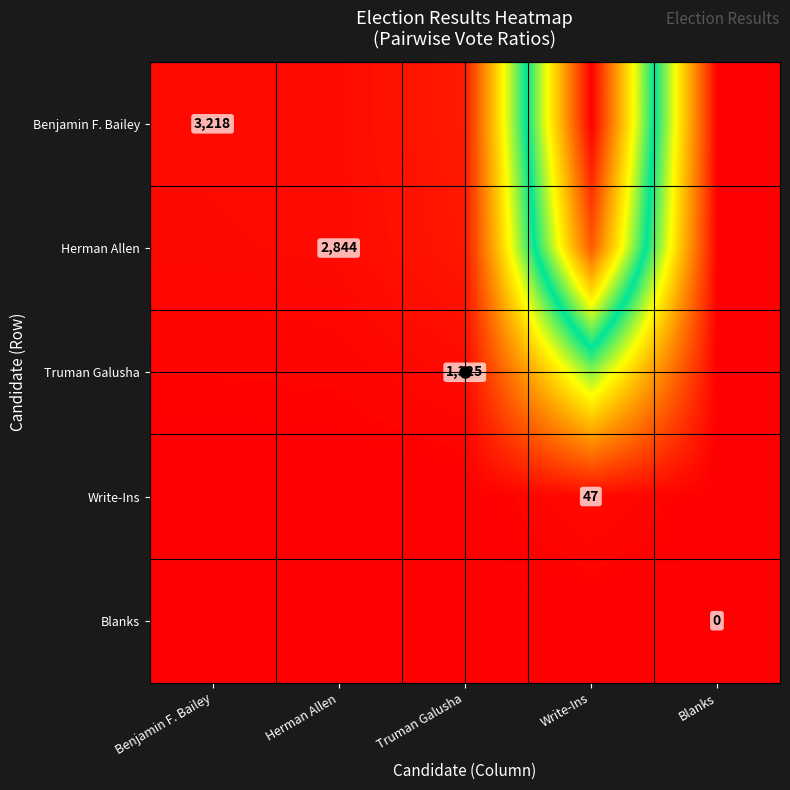

What is the spread (max minus min) of values at Write-Ins?

684680.9